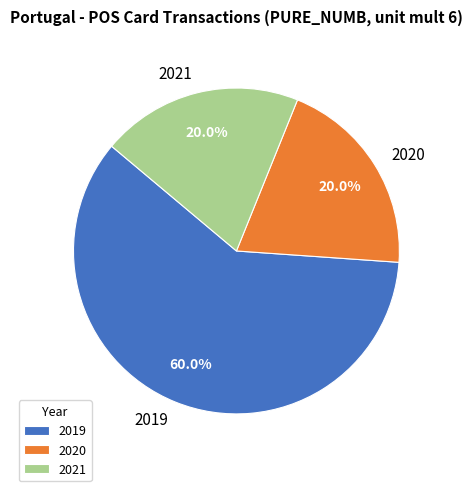

What percentage is the 2019 slice, to the nearest percent?

60%